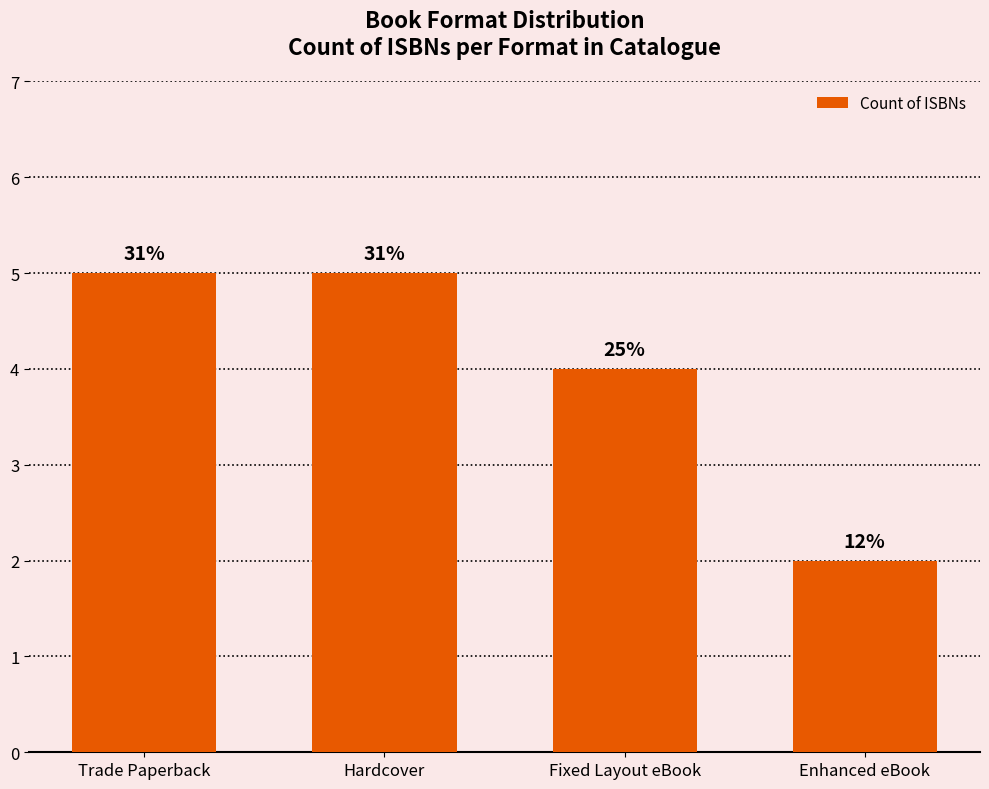

Which label corresponds to the largest value in the chart?

Trade Paperback